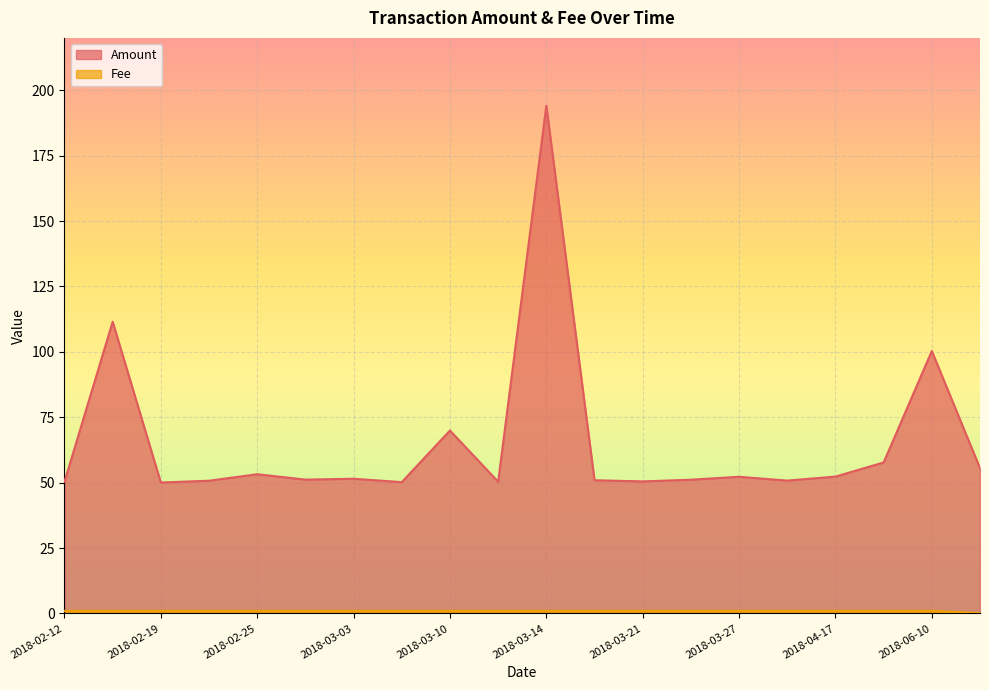

What is the average value of the Fee series?

1.0